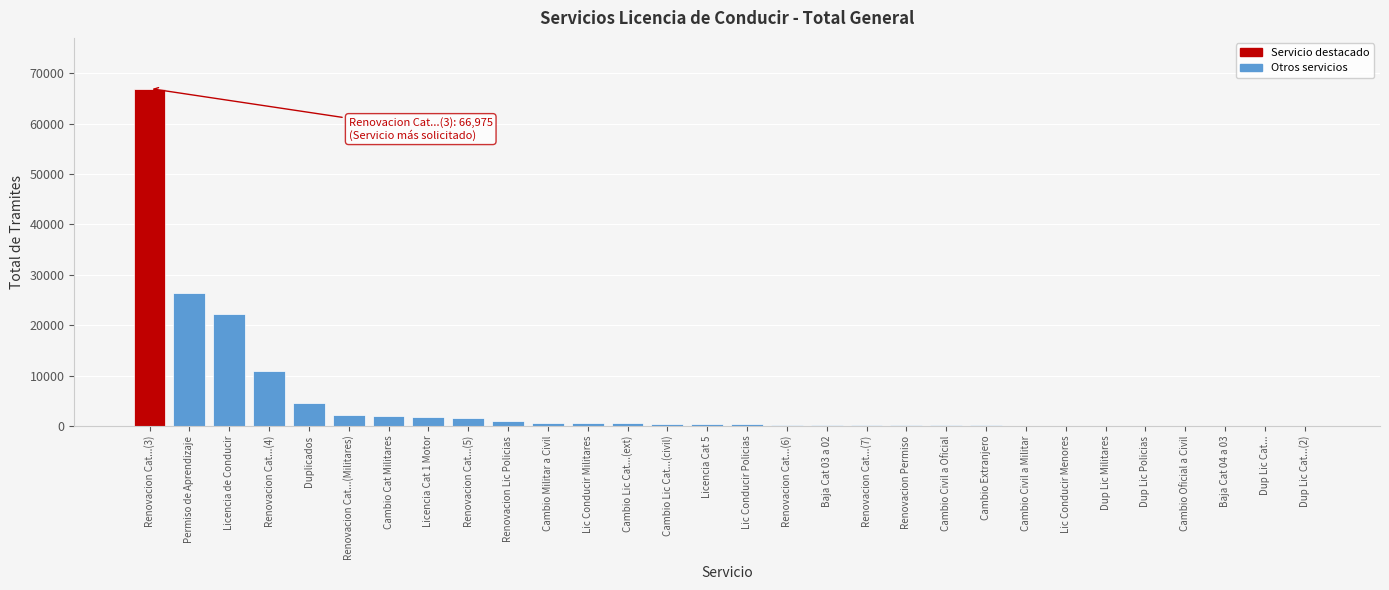

Which category has the highest value across all series?

Renovacion Cat...(3)